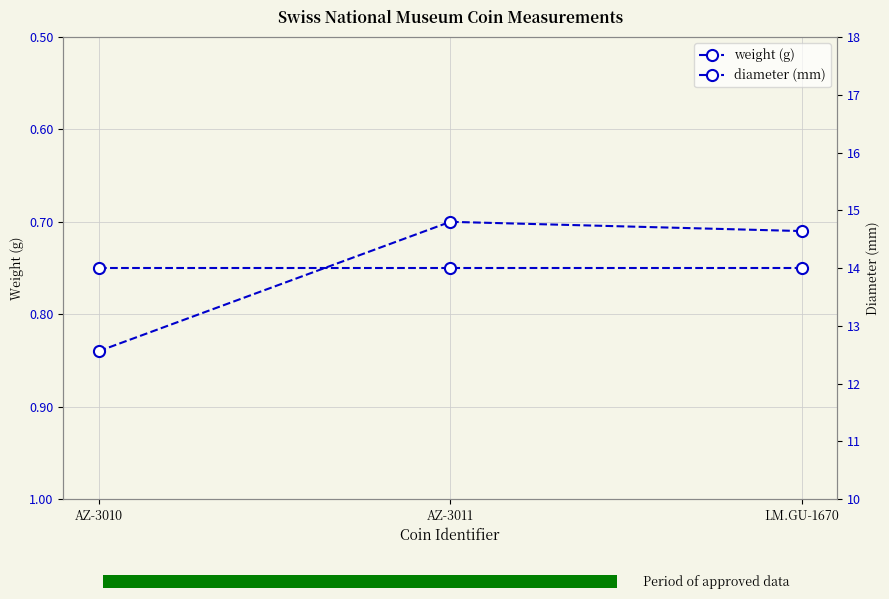

Which series has the largest total across all categories?

diameter